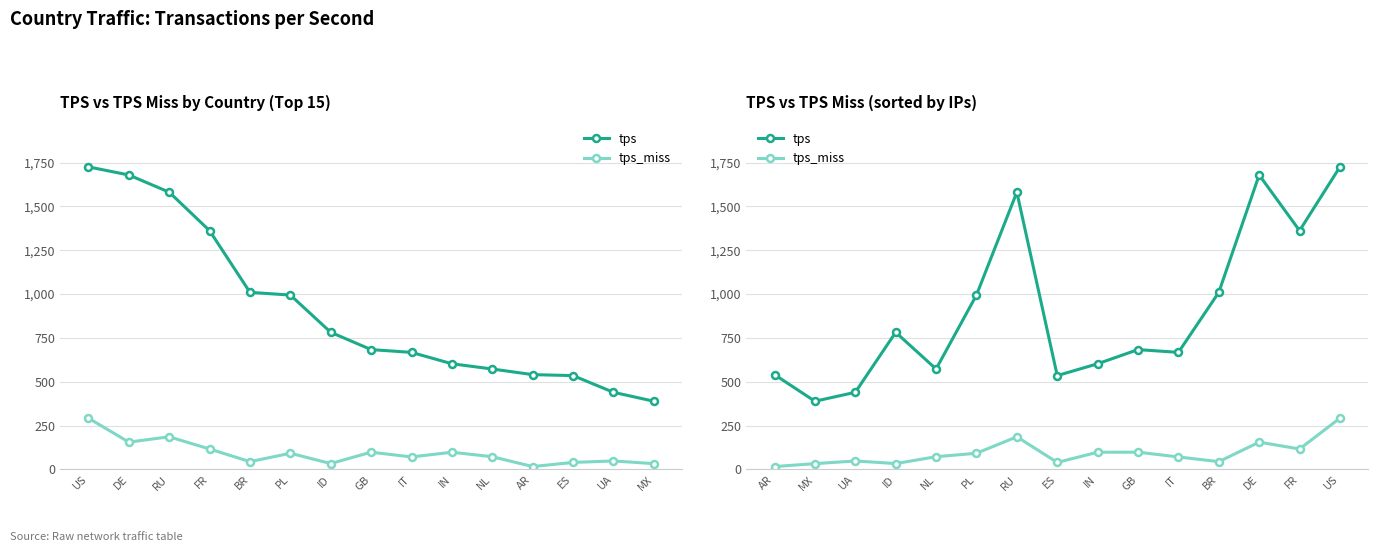

How many data points in tps are less than 683?

7